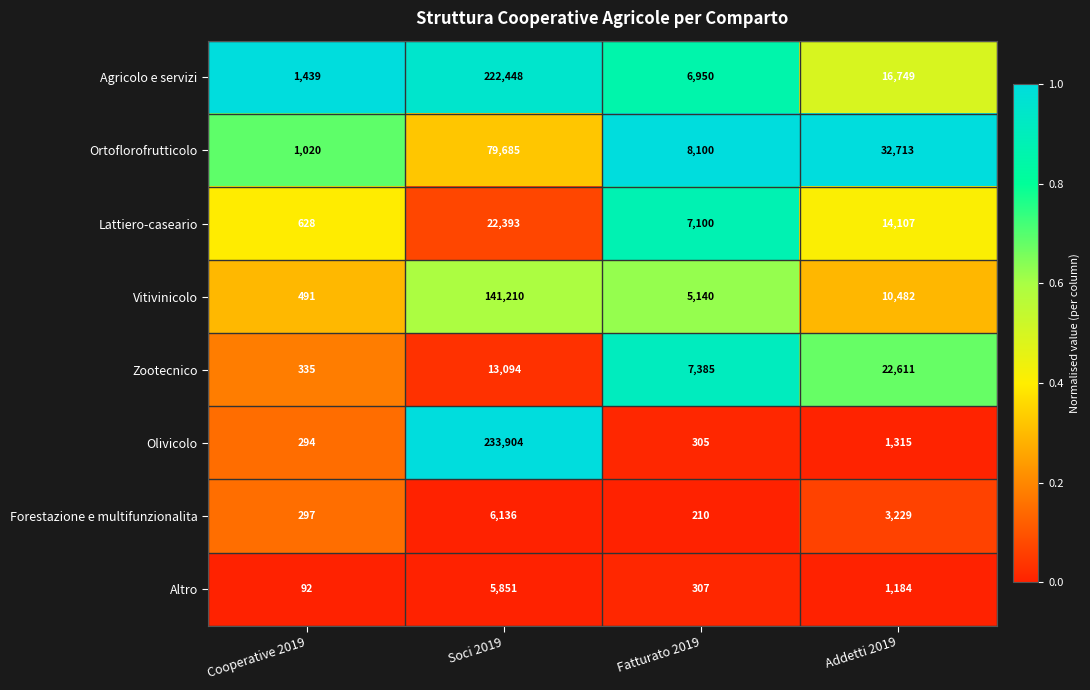

What is the sum of the Zootecnico values at Addetti 2019 and Cooperative 2019?

22946